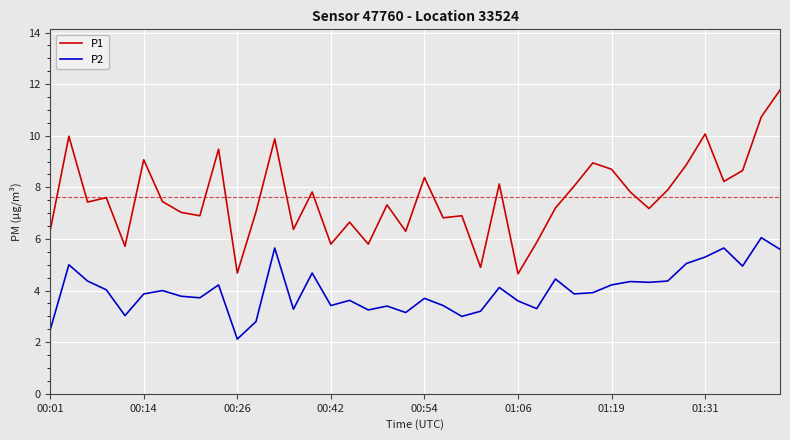

What is the difference between the maximum and minimum values in the P1 series?

7.1